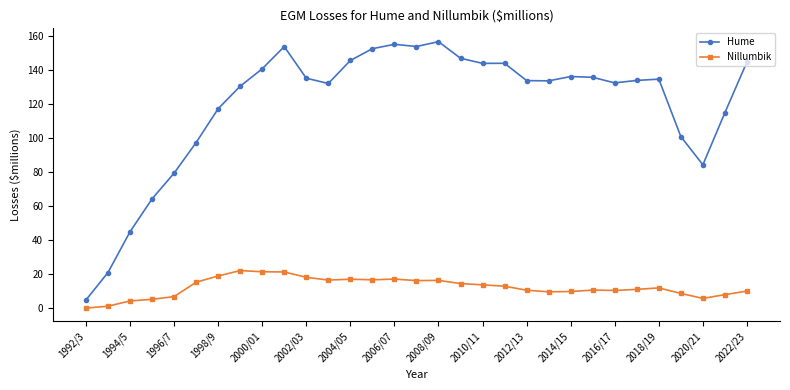

True or false: Hume has more than 0 points higher than both neighbors.

True